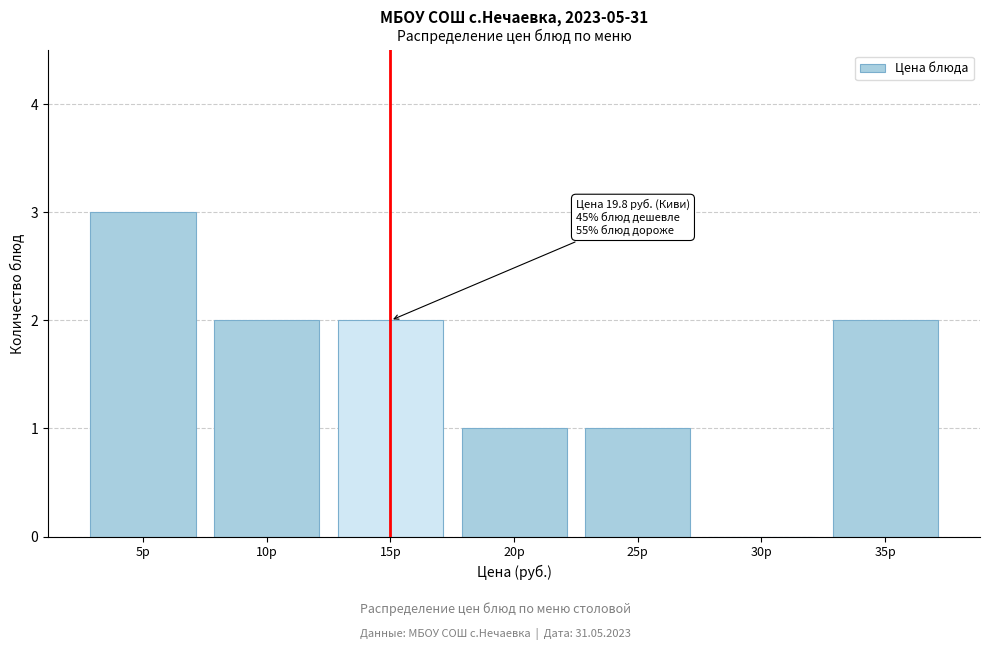

Reading left to right, extract all data points from this chart.

5р=3	10р=2	15р=2	20р=1	25р=1	30р=0	35р=2